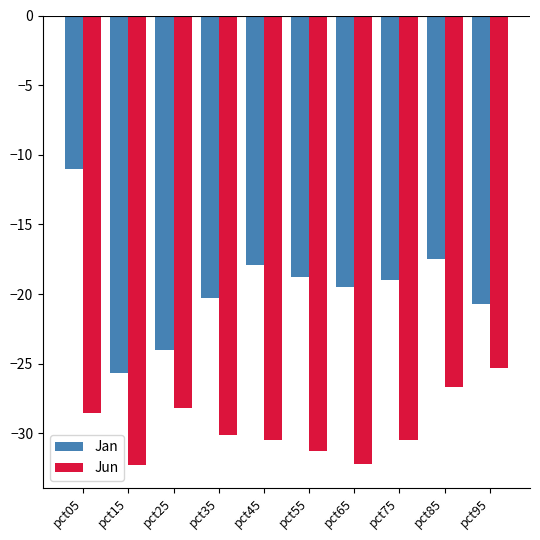

What is the sum of the Jun values at pct45 and pct85?

-57.1